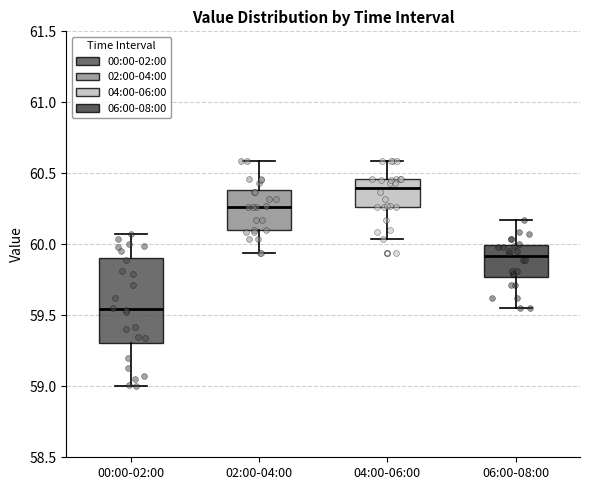

Comparing the boxes themselves (not the whiskers), which one is the tallest?

00:00-02:00